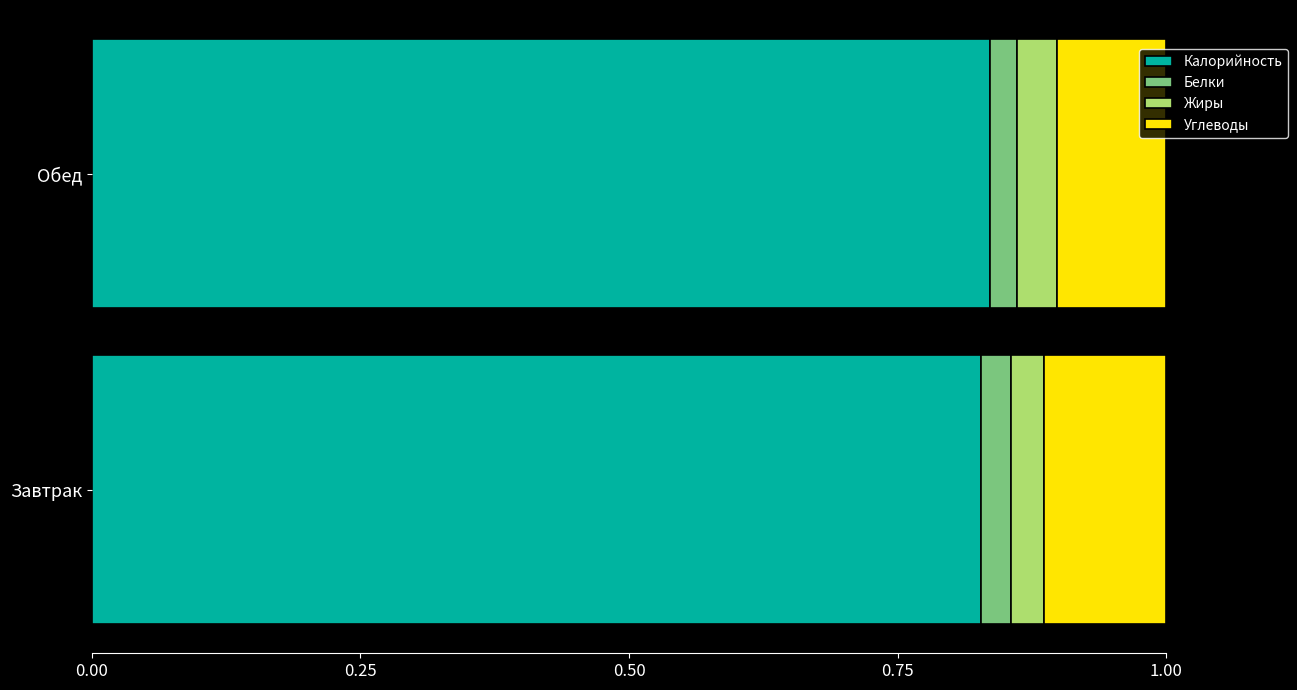

What are all the series names shown in the legend?

Калорийность, Белки, Жиры, Углеводы